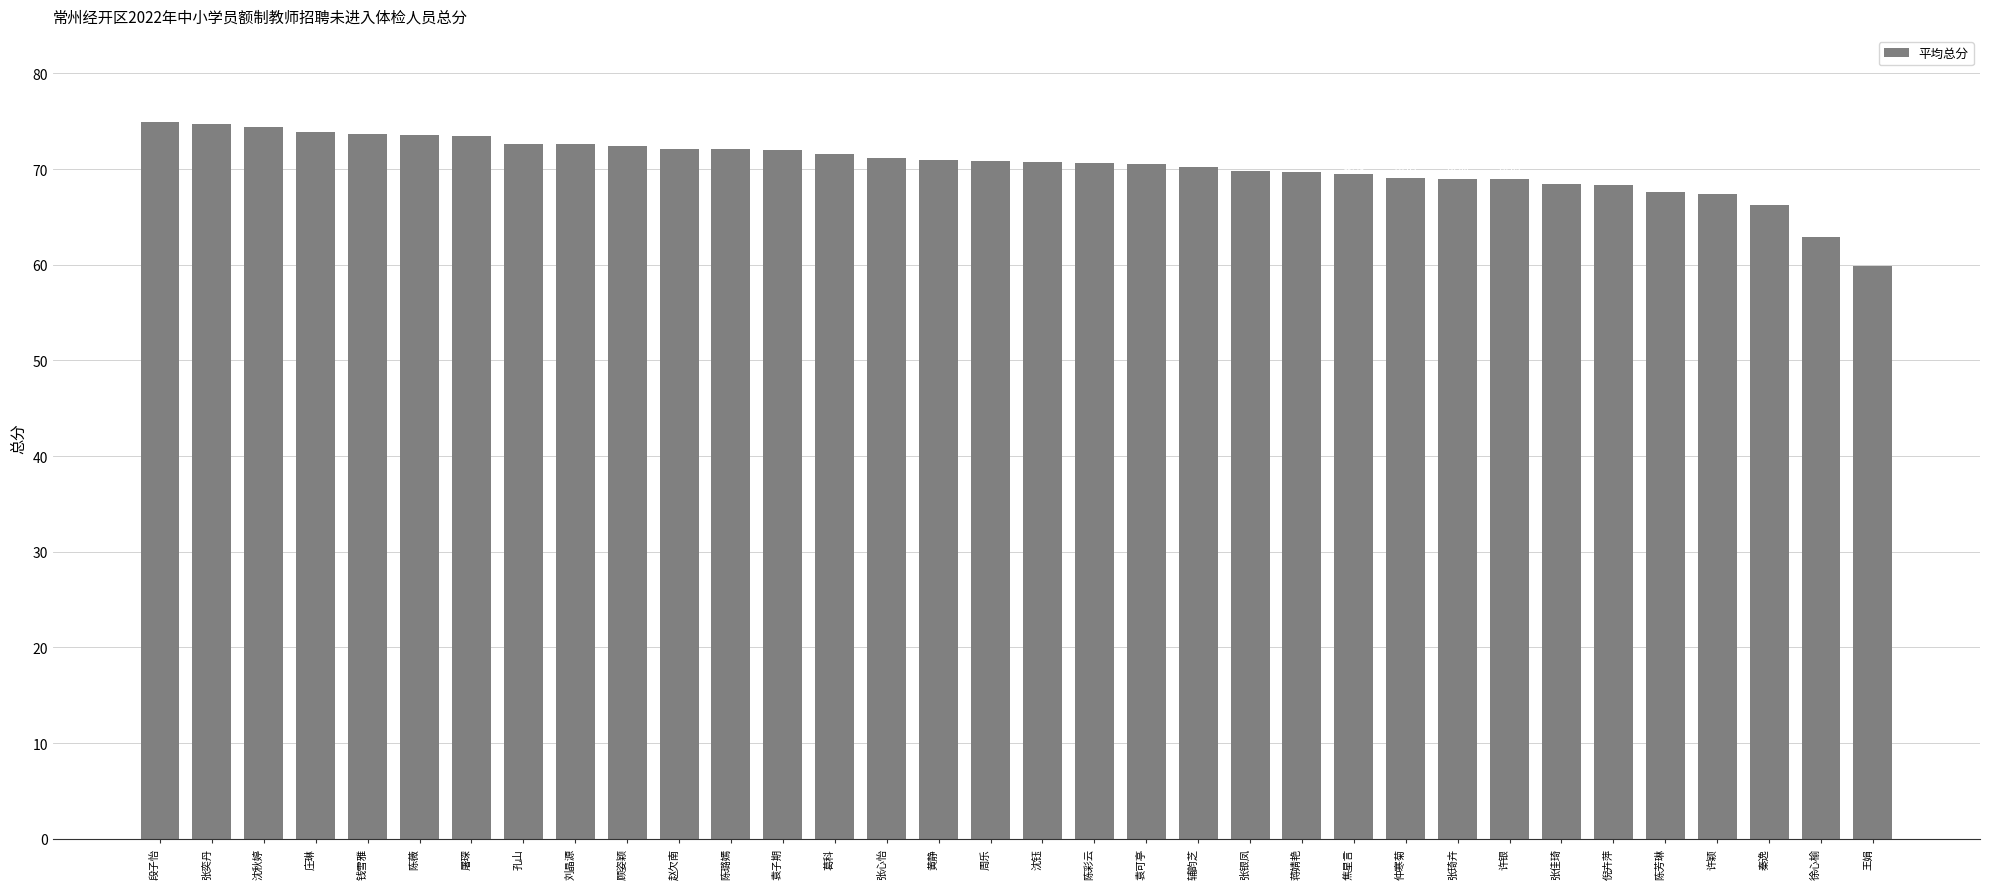

What is the difference between the maximum and second lowest values?

12.1